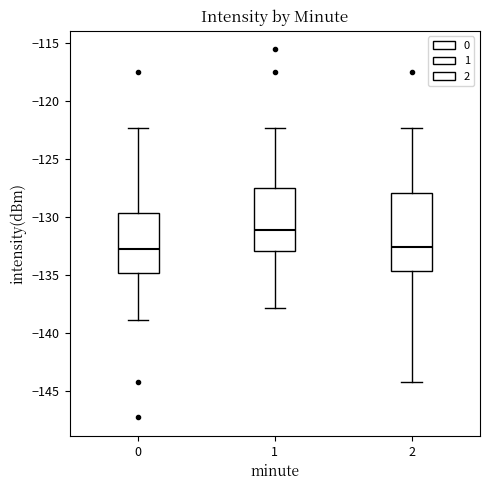

Where is the lower edge of the box at x = 1 on the y-axis? The values are not printed on the chart, so give them approximately, as read against the axis.

-133.0